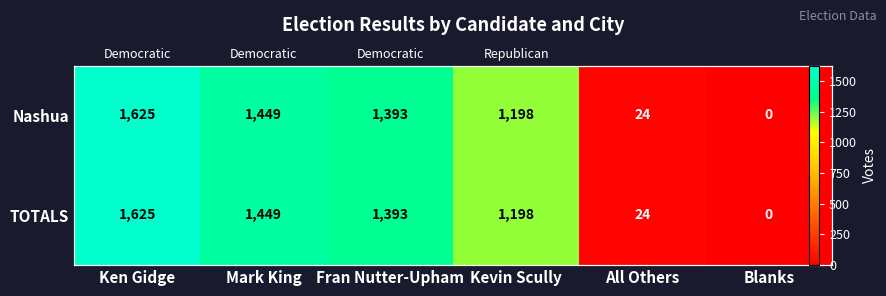

Rank the categories by Nashua value from lowest to highest.

Blanks, All Others, Kevin Scully, Fran Nutter-Upham, Mark King, Ken Gidge